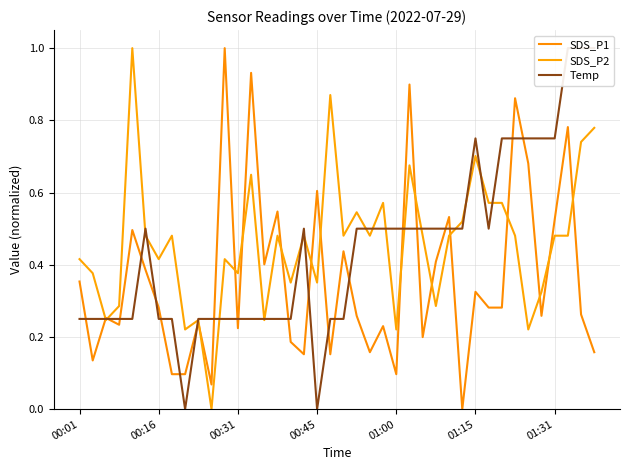

Where is the first local minimum for Temp?

8